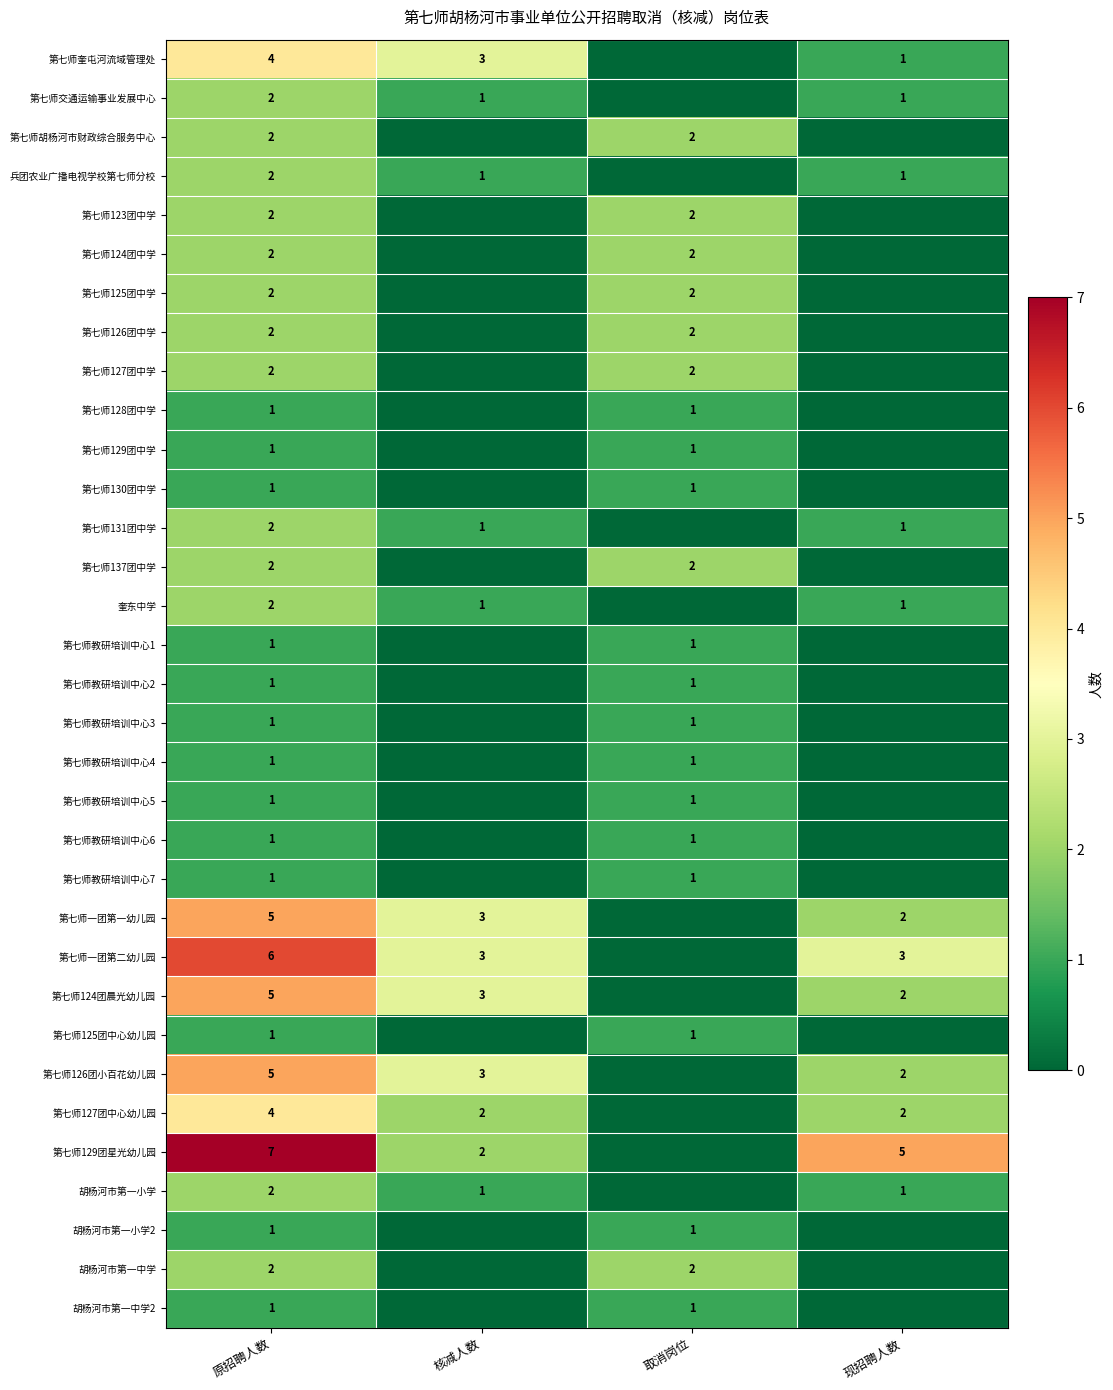

Is it true that 胡杨河市第一小学2 equals 2 at 原招聘人数?

False